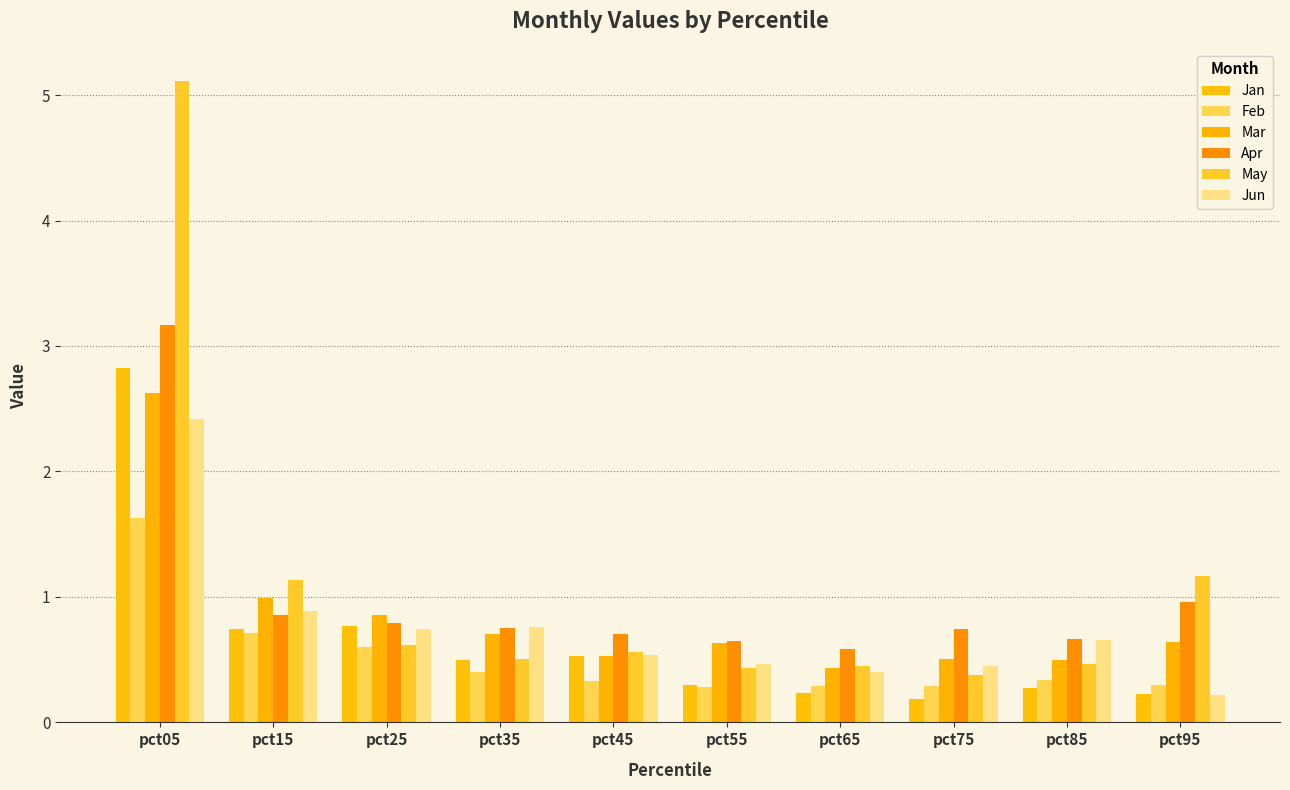

Which series has the widest spread of values?

May